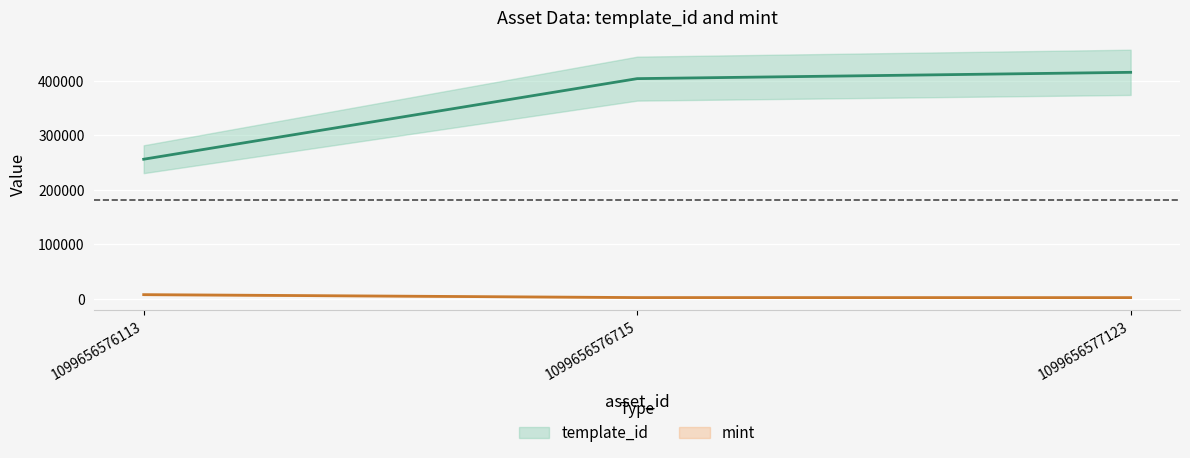

What is the value of the template_id point at the 2nd from the left?

404373